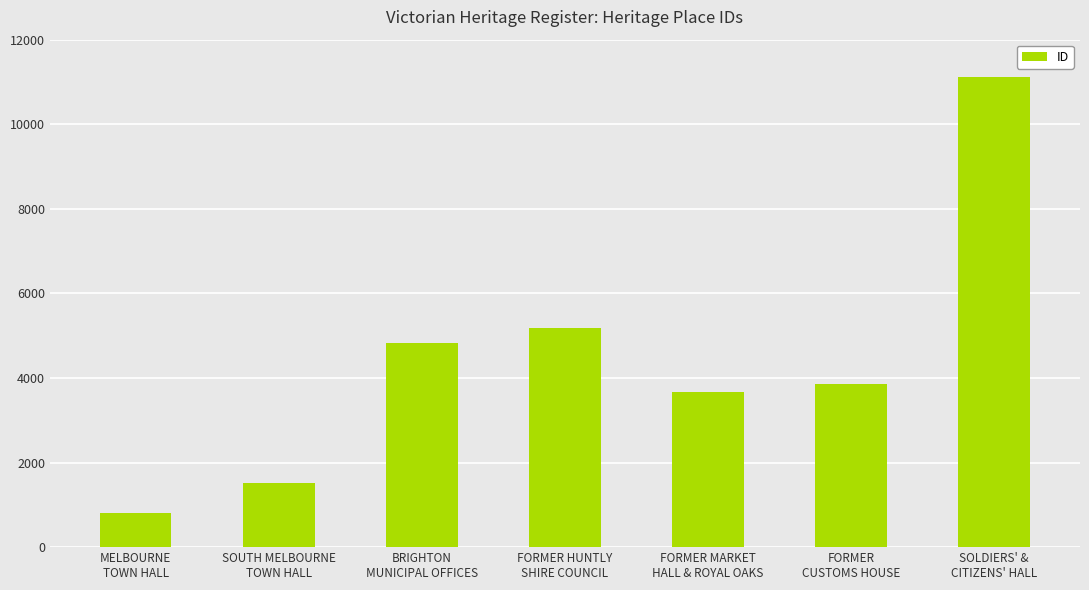

The chart shows a value of 813 at MELBOURNE
TOWN HALL. True or false?

True